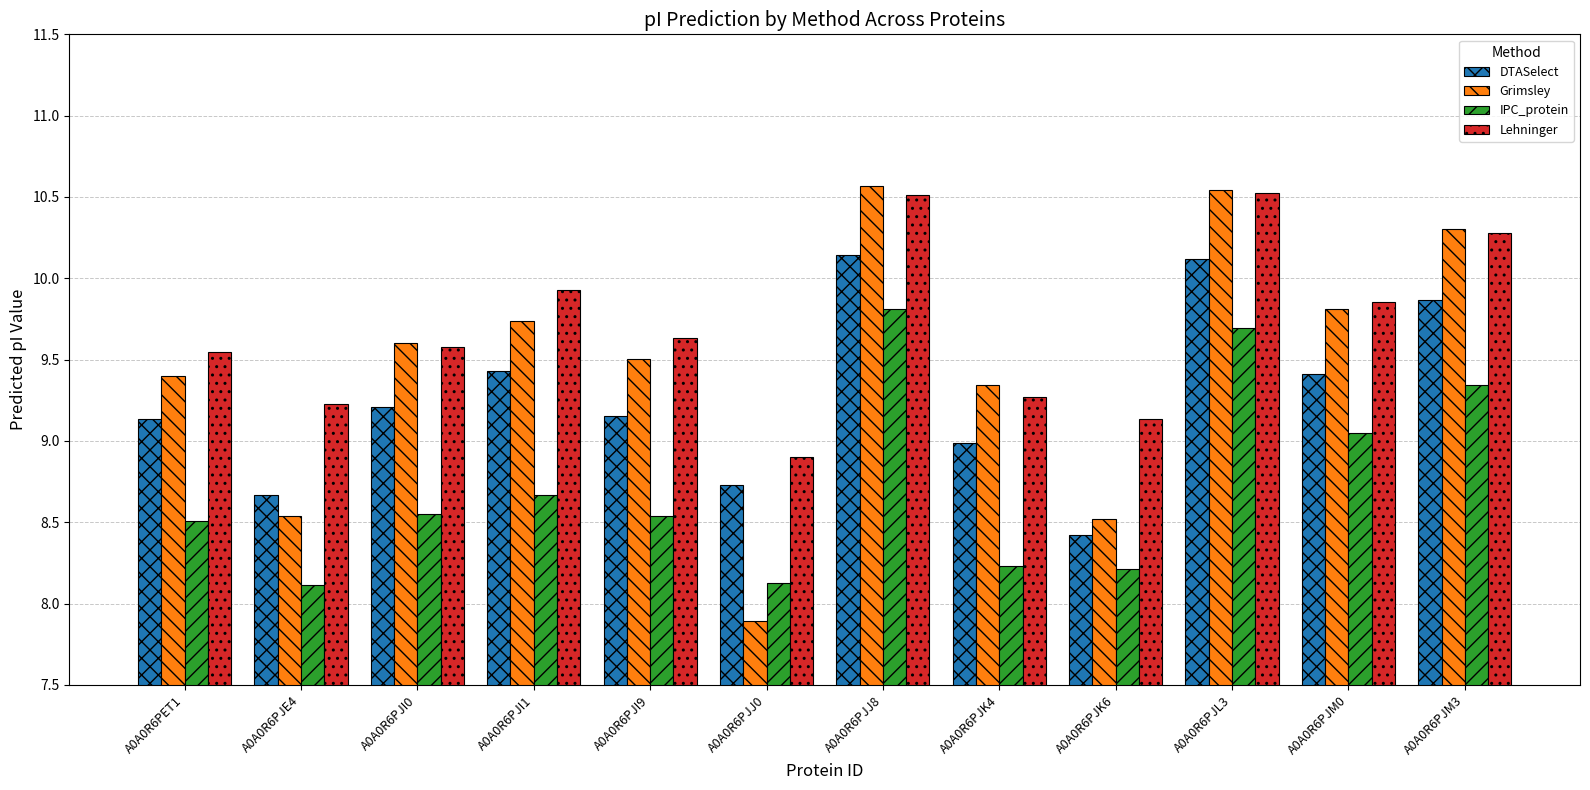

Which series has the largest total across all categories?

Lehninger